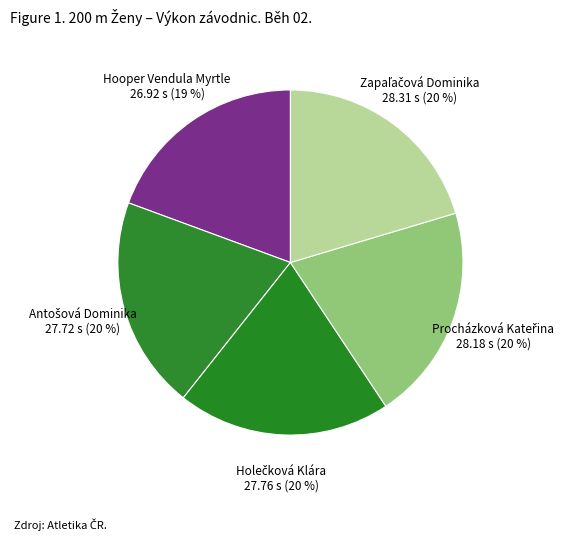

Which category has the smallest portion of the pie?

Hooper Vendula Myrtle